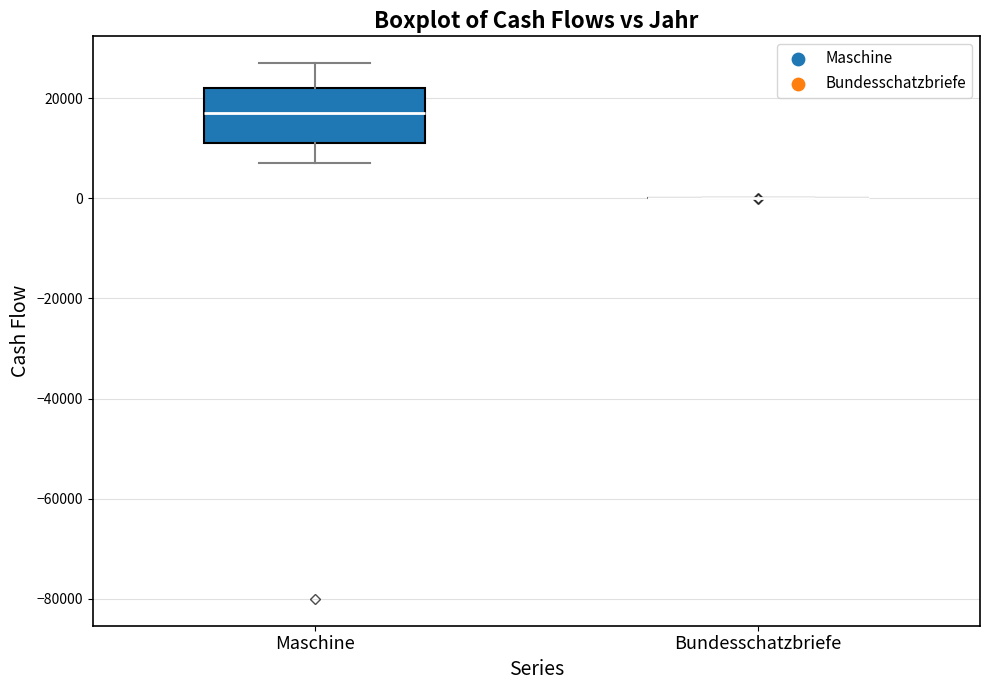

Reading left to right, read every box against the y-axis: the position of its median line, the range the box covers, and the ends of its whiskers. The values are not printed on the chart, so give them approximately, as read against the axis.

Maschine: median 18000, box 12000 to 22000, whiskers 8000 to 28000
Bundesschatzbriefe: box collapsed to a line at 0, whiskers 0 to 0